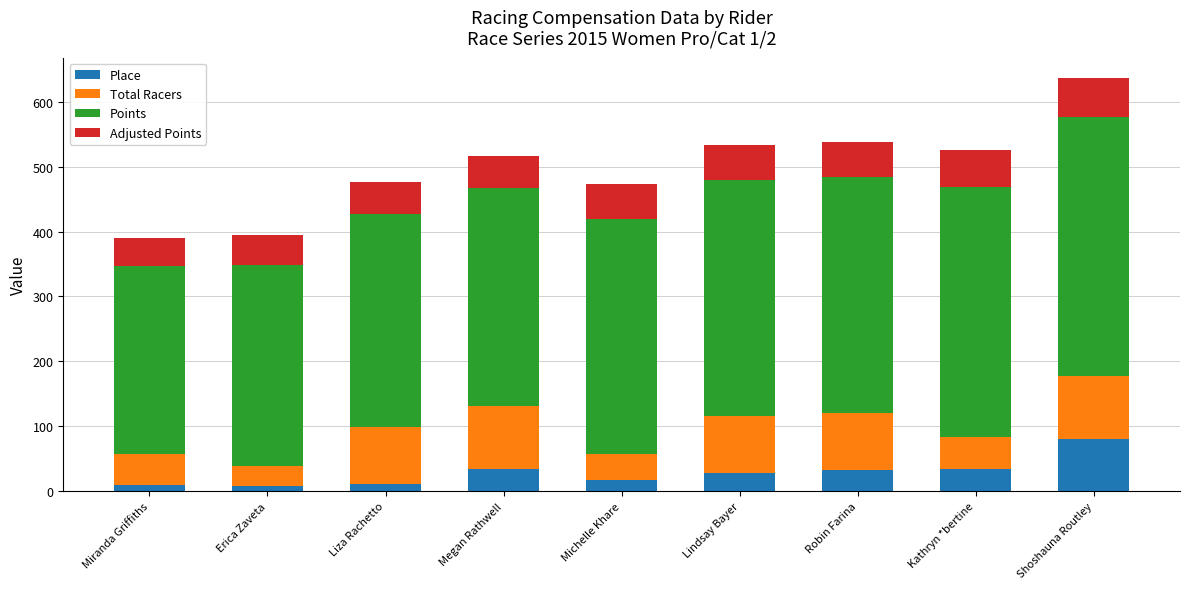

At which label does Place first exceed 28?

Megan Rathwell